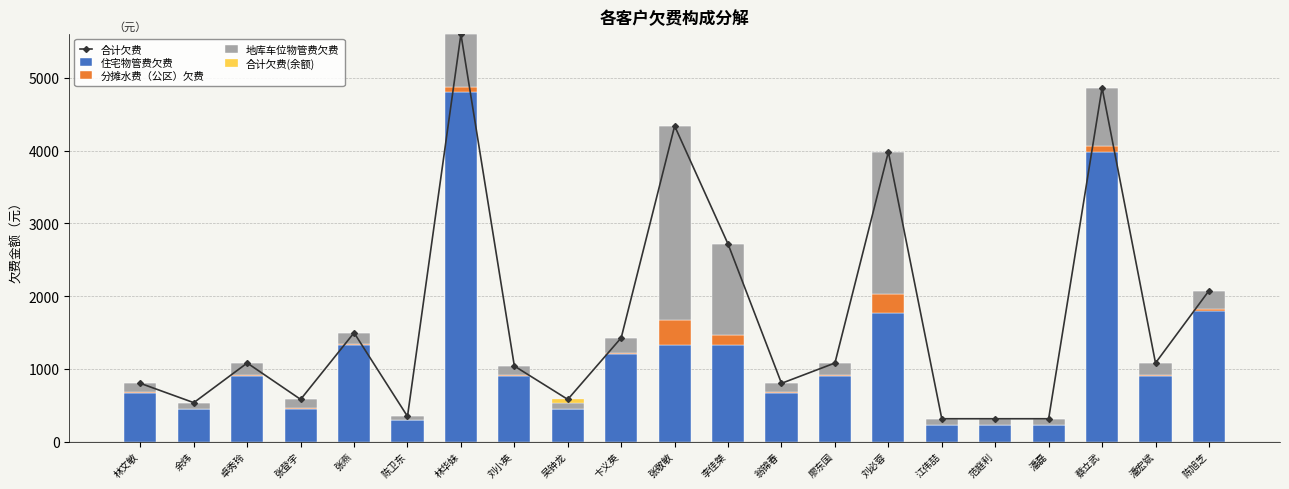

The value of 分摊水费（公区）欠费 at 范庭利 is 14.5. True or false?

False